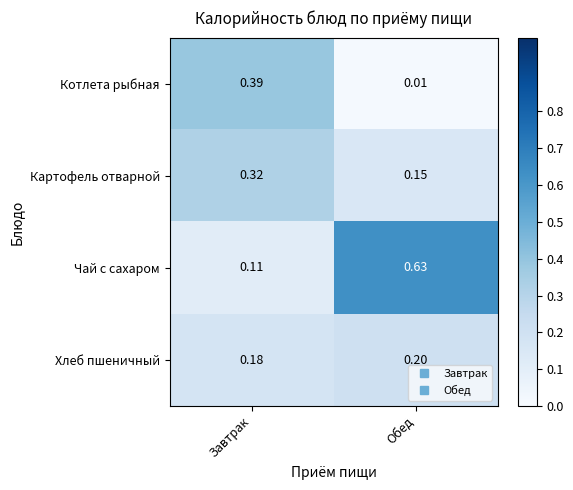

At which label is Чай с сахаром closest to 0?

Завтрак